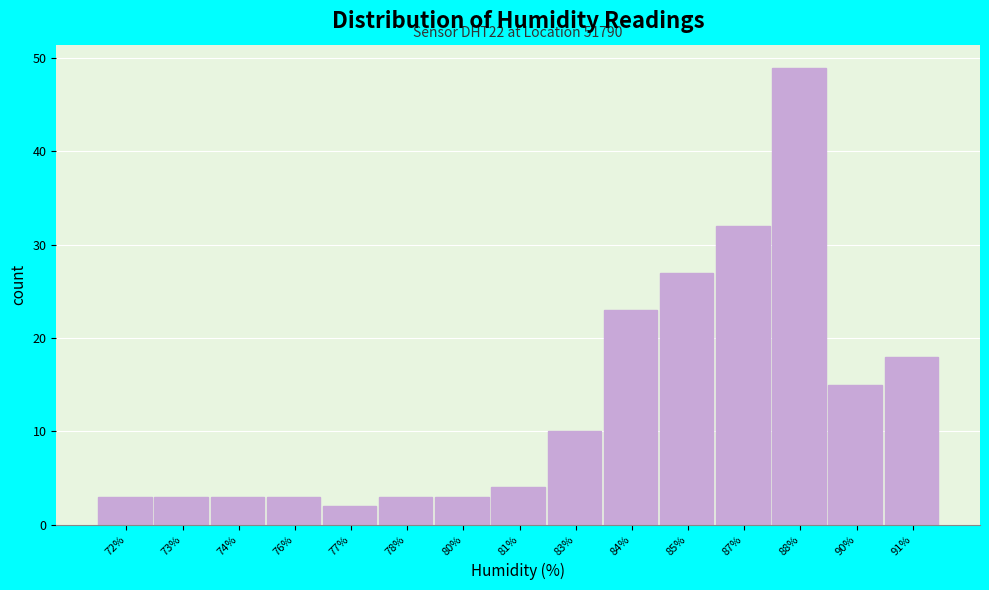

Reading left to right, transcribe all the data shown in this chart.

72%=3	73%=3	74%=3	76%=3	77%=2	78%=3	80%=3	81%=4	83%=10	84%=23	85%=27	87%=32	88%=49	90%=15	91%=18